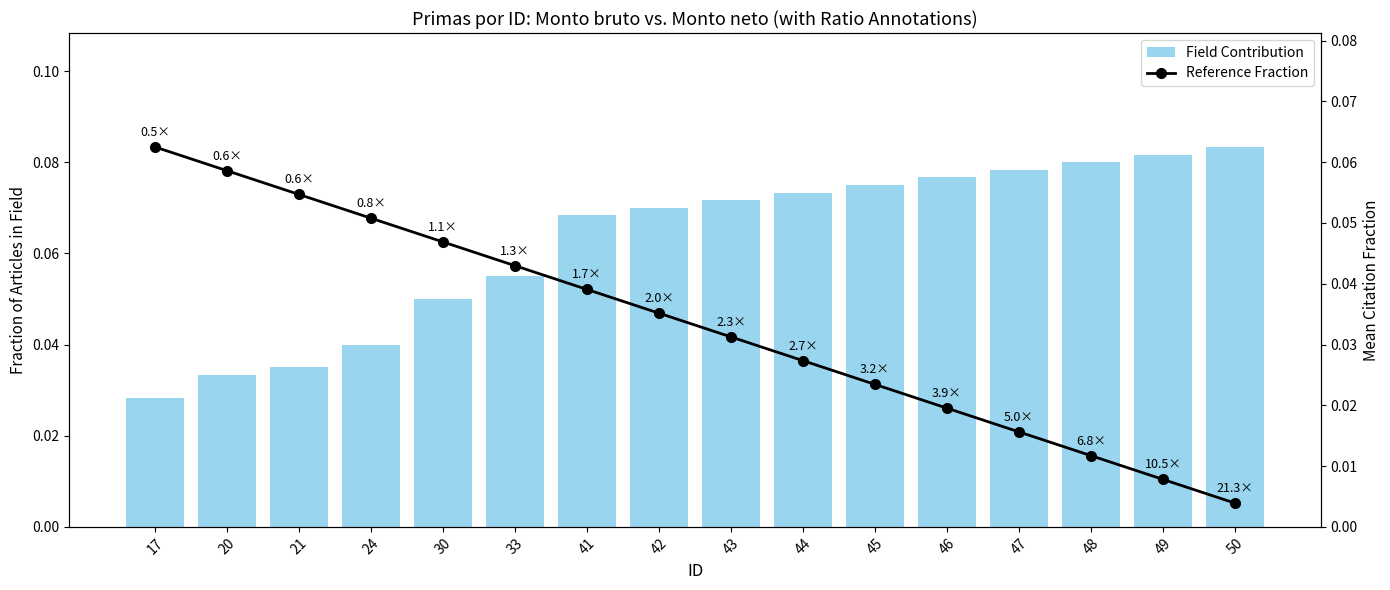

Which has a higher value, 42 or 20?

42